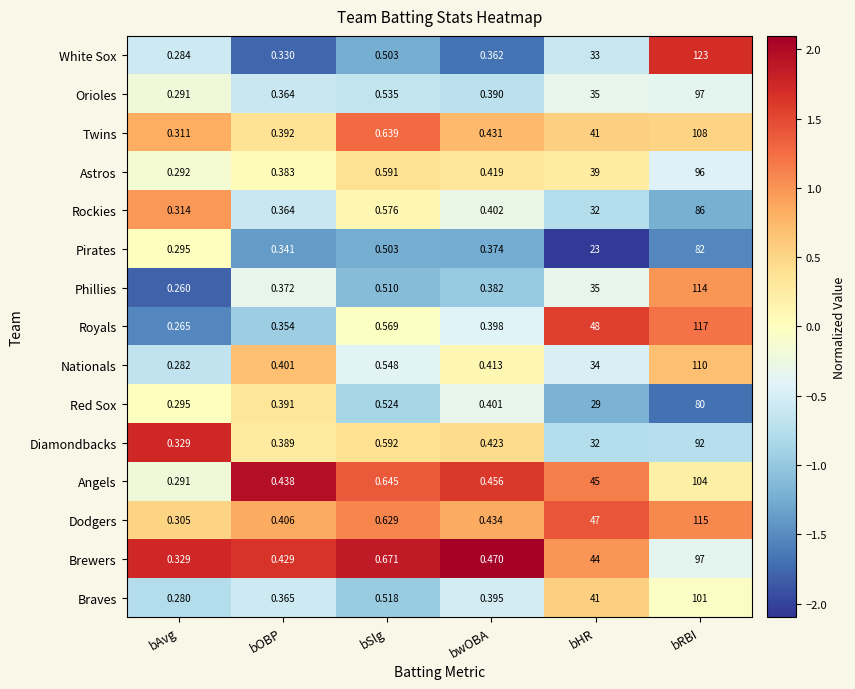

At which category is the sum across all series the highest?

bRBI